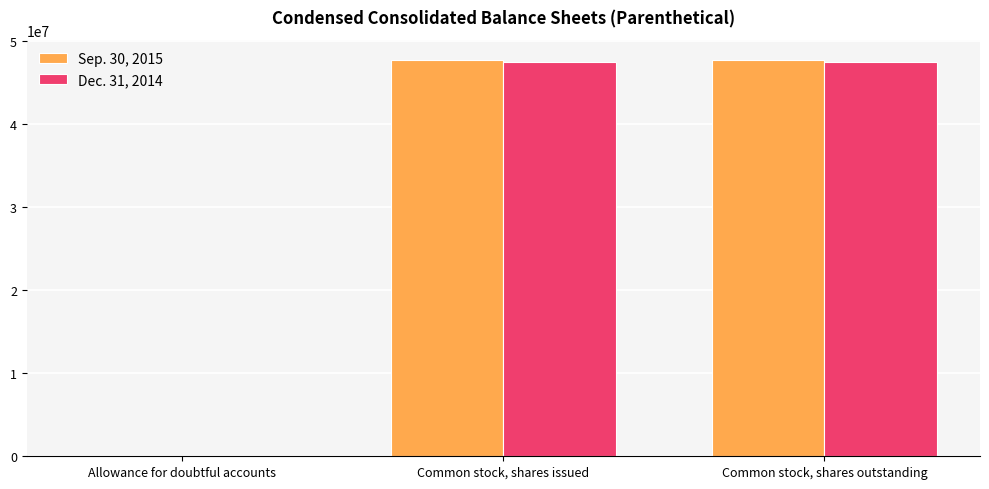

What value does the Sep. 30, 2015 series have at Common stock, shares outstanding, to the nearest 50?

47744000